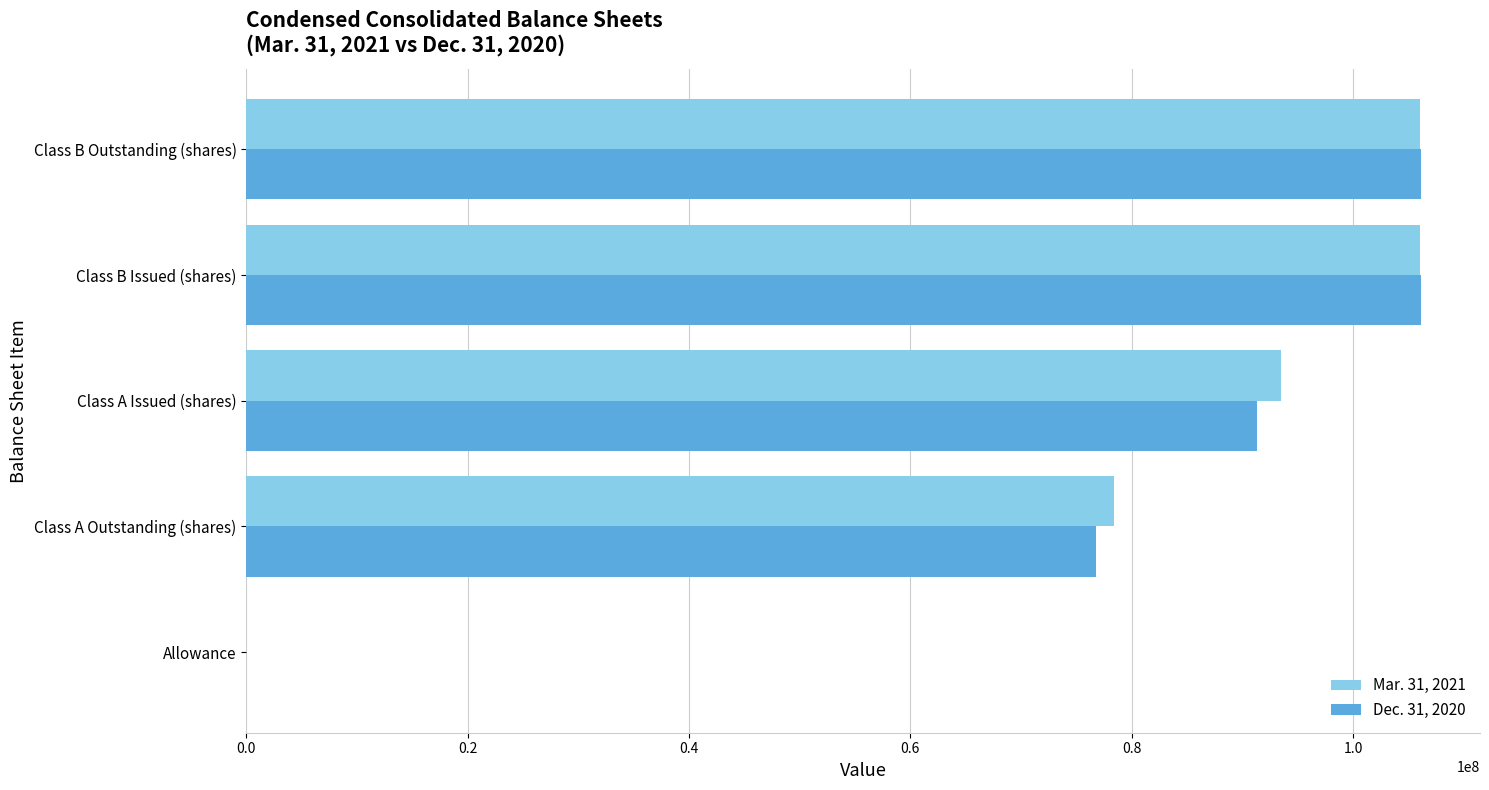

The Mar. 31, 2021 series shows 106059097 at Class B Issued (shares). True or false?

True